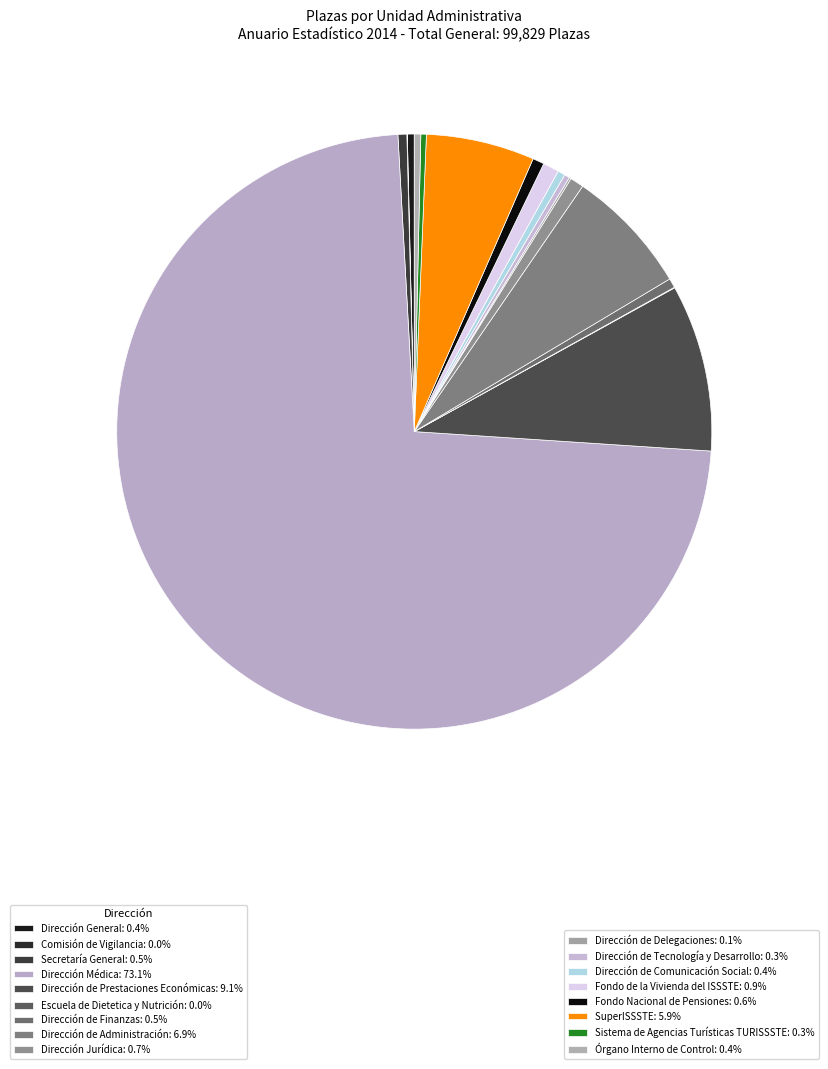

To the nearest percent, what is the average slice percentage?

6%